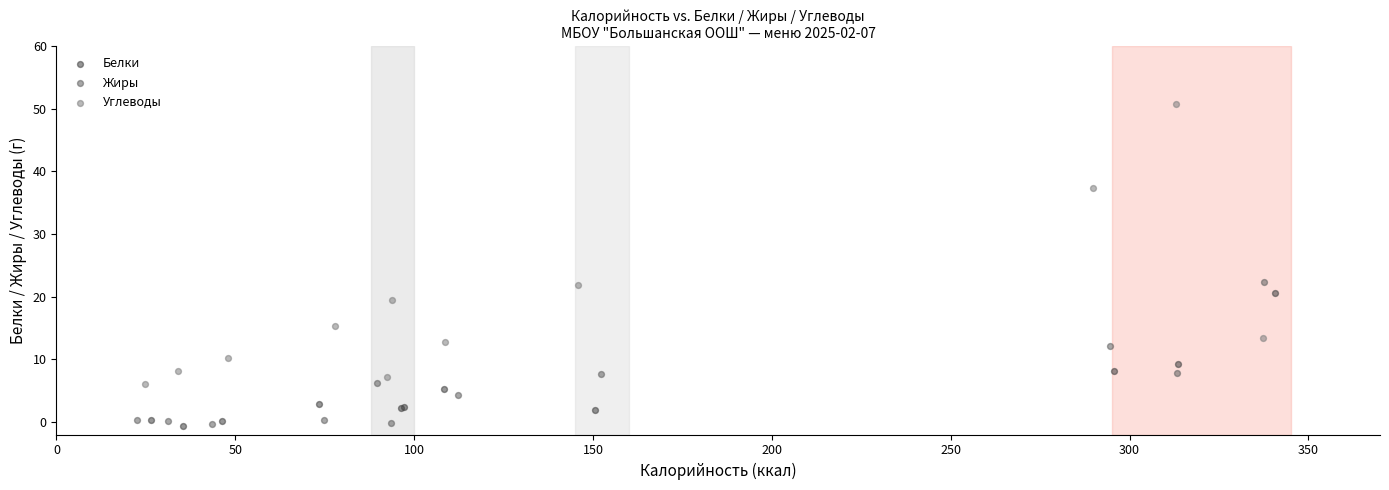

Which series has the widest spread of Y values?

Углеводы